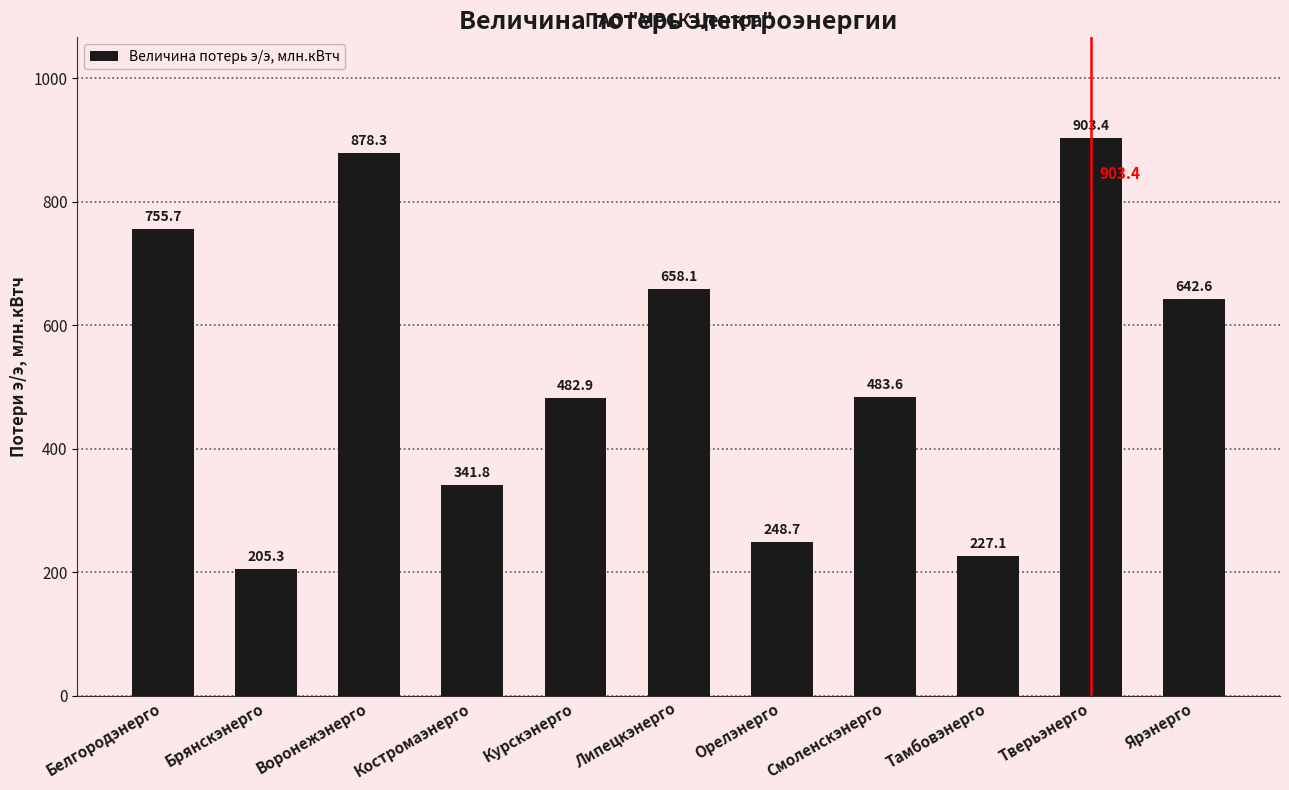

What is the difference between the second highest and minimum values?

673.0